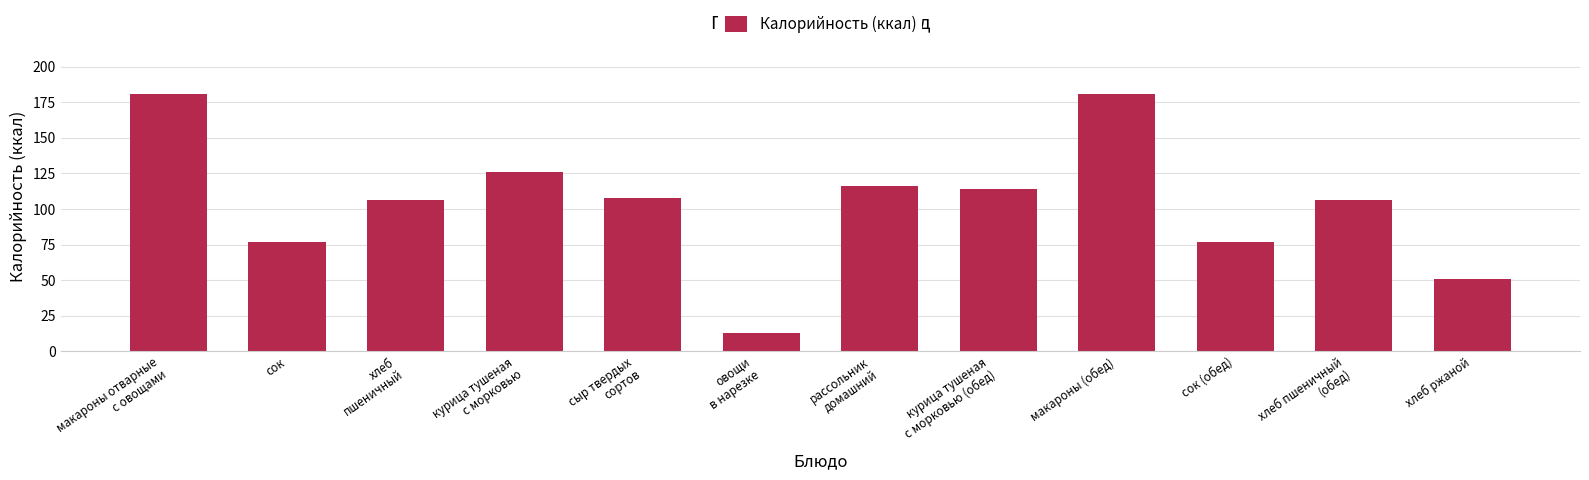

What is the difference between the second highest and minimum values?

168